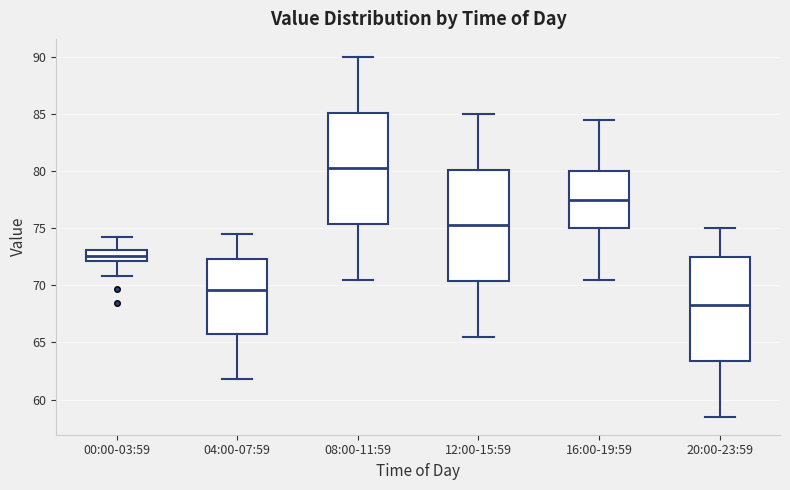

Reading left to right, transcribe this box plot: for each box, give where its median line is, the range the box spans, and where its two whiskers end, as read against the y-axis. The values are not printed on the chart, so give them approximately, as read against the axis.

00:00-03:59: median 72.5, box 72.0 to 73.0, whiskers 71.0 to 74.0
04:00-07:59: median 69.5, box 65.5 to 72.5, whiskers 62.0 to 74.5
08:00-11:59: median 80.5, box 75.5 to 85.0, whiskers 70.5 to 90.0
12:00-15:59: median 75.5, box 70.5 to 80.0, whiskers 65.5 to 85.0
16:00-19:59: median 77.5, box 75.0 to 80.0, whiskers 70.5 to 84.5
20:00-23:59: median 68.5, box 63.5 to 72.5, whiskers 58.5 to 75.0